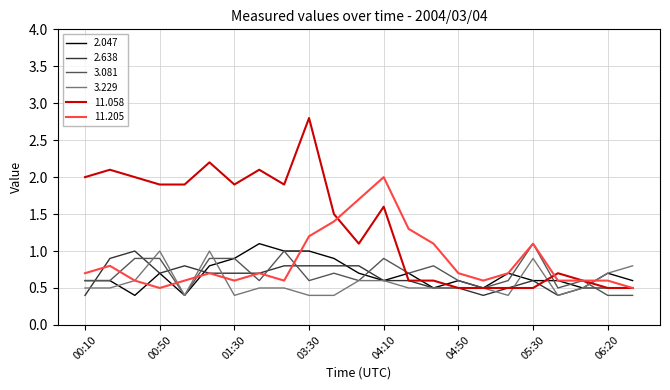

Which series has the largest total across all categories?

11.058